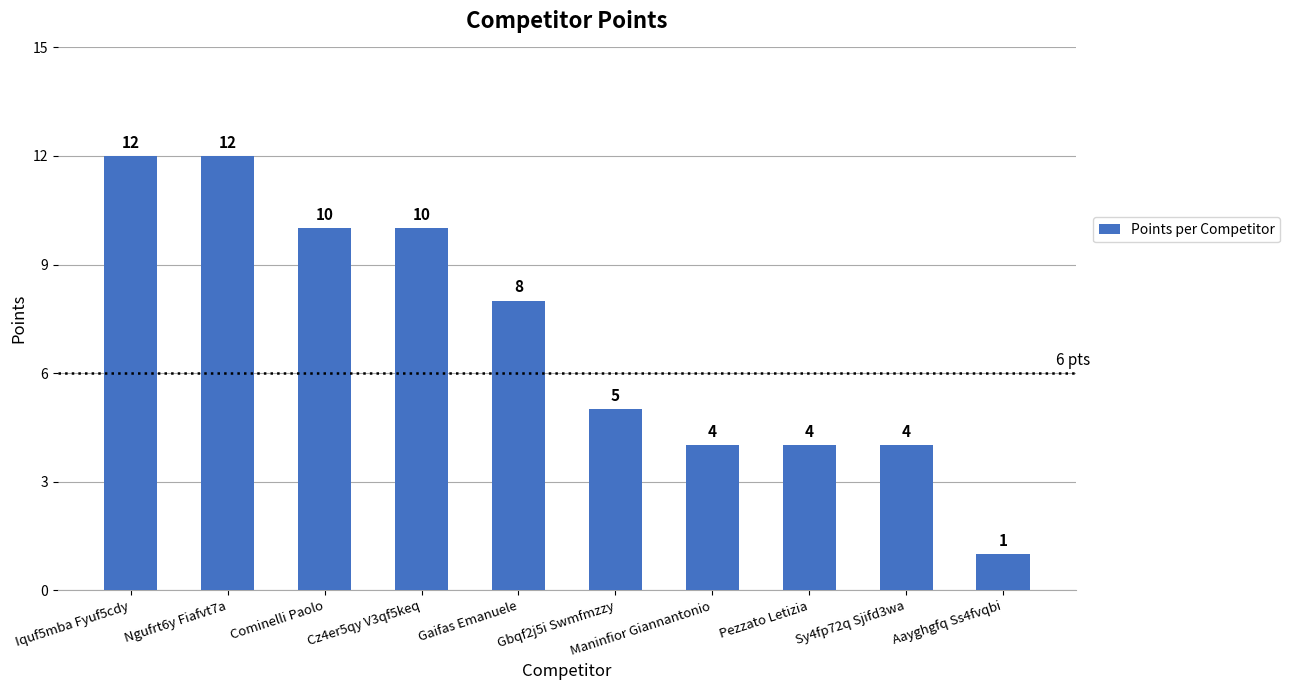

At which label is the value closest to 6?

Gbqf2j5i Swmfmzzy